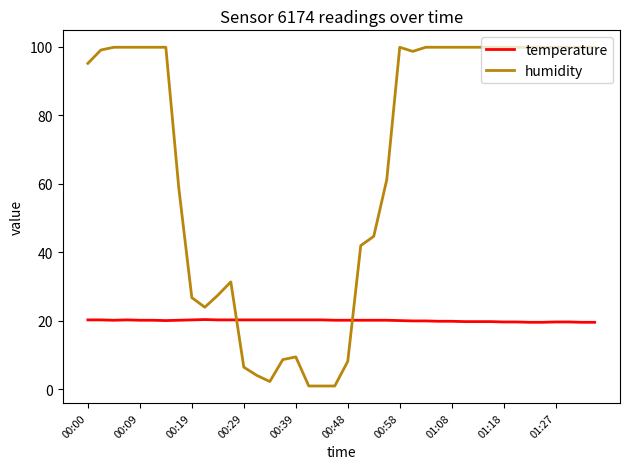

Which series has the largest total across all categories?

humidity